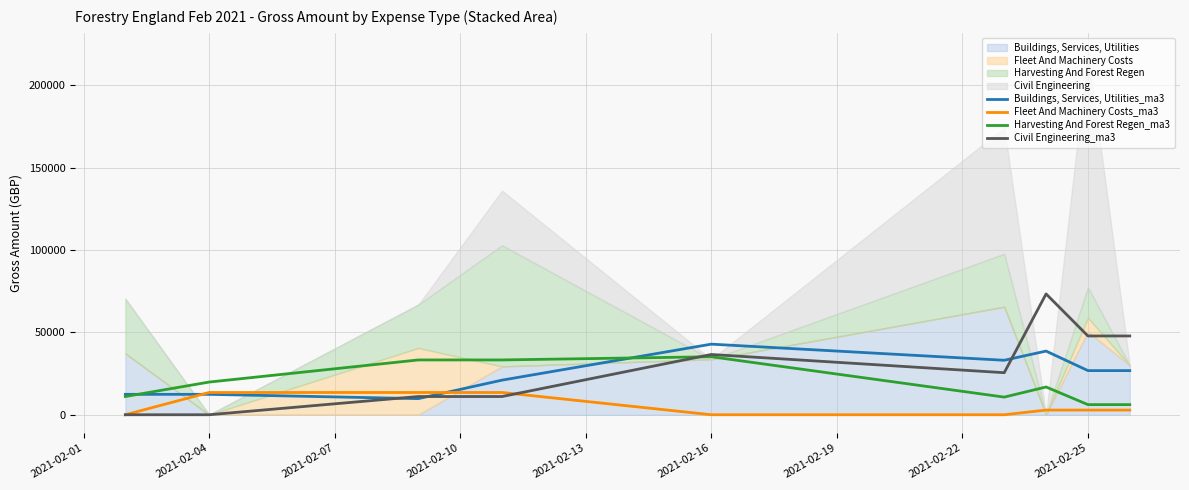

What is the difference between the maximum and minimum values in the Civil Engineering_ma3 series?

73335.7